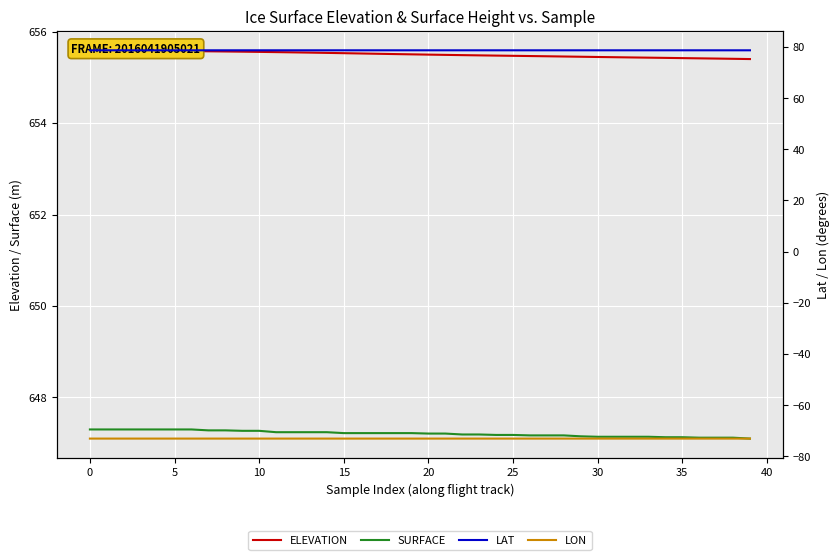

True or false: LAT has more than 2 interior local peaks.

False